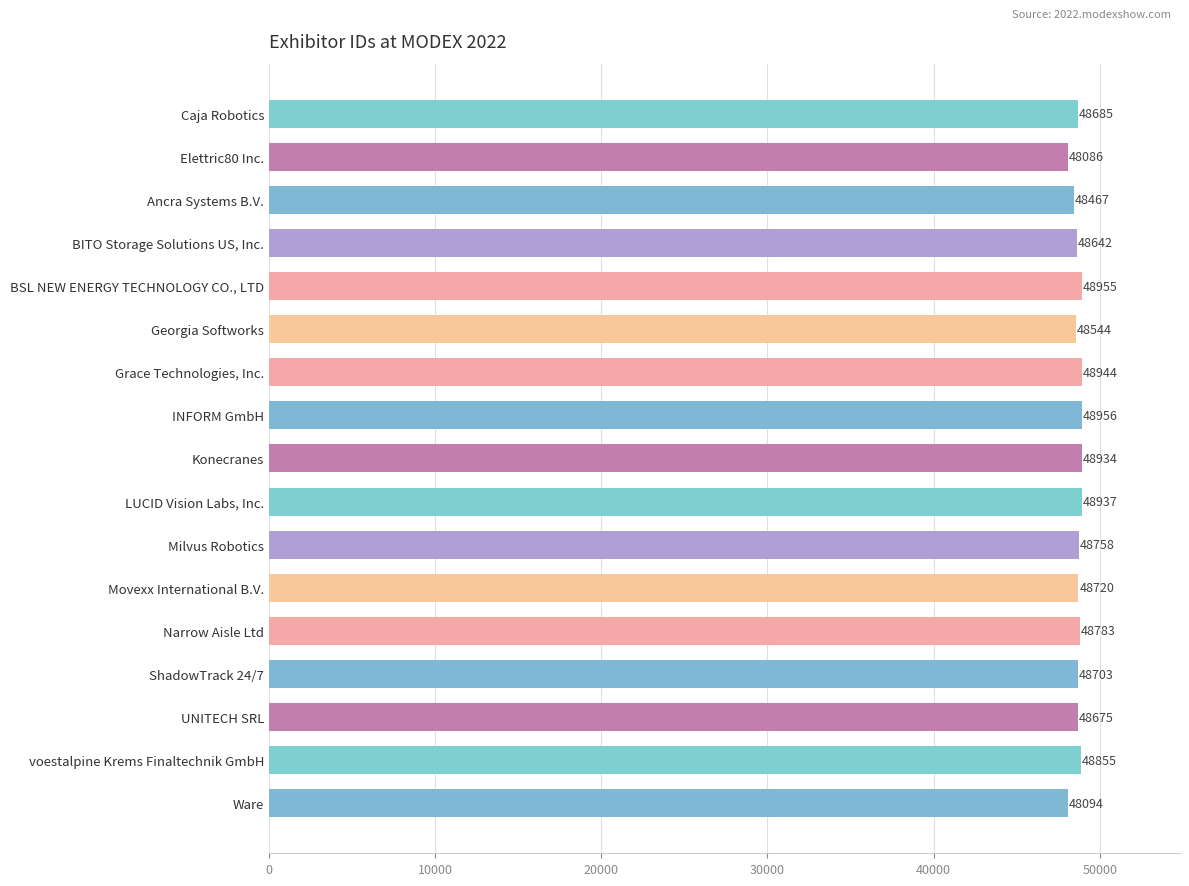

What is the difference between the second highest and minimum values?

869